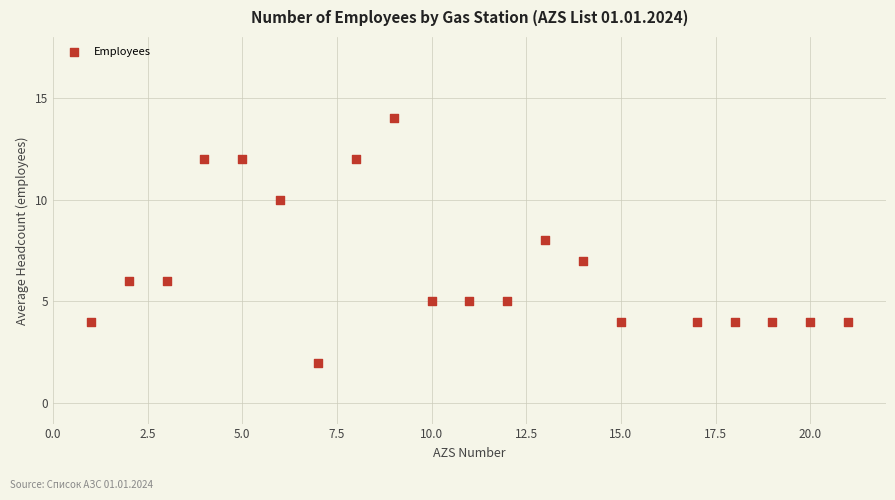

What is the range of Y values (max minus min)?

12